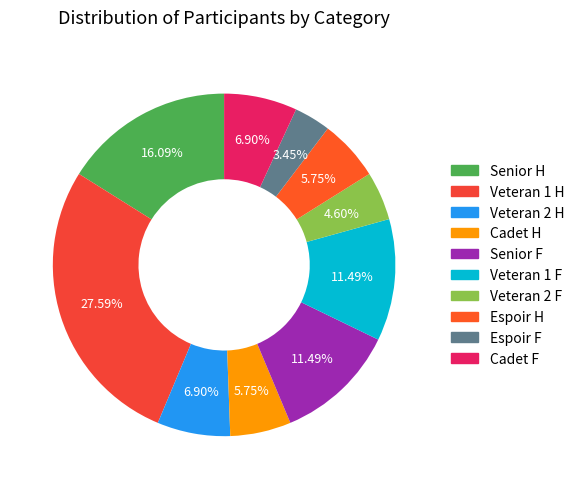

Is the sum of Veteran 2 F and Senior H greater than half?

No